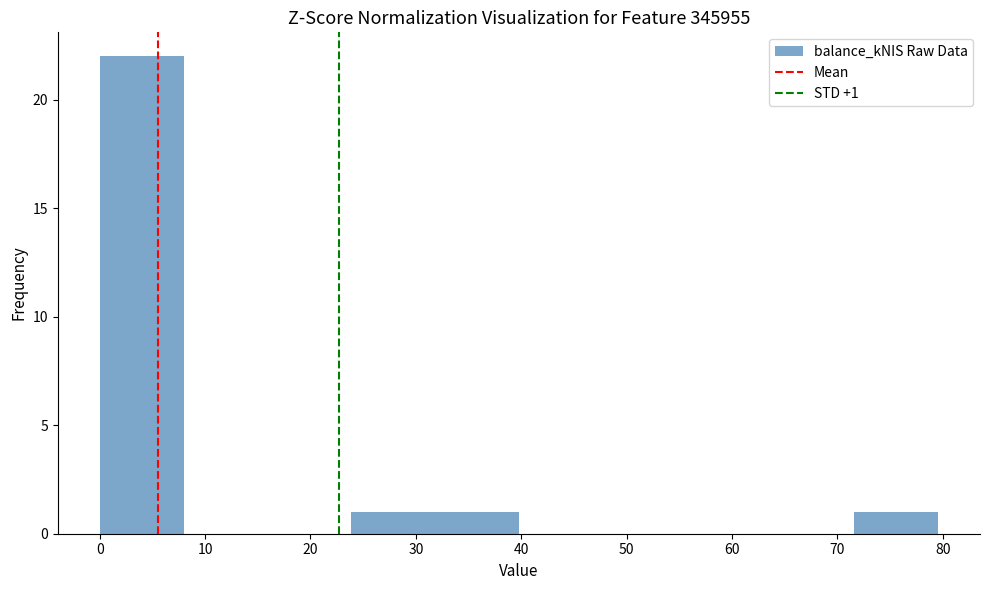

Over which range of the x-axis is the bar tallest?

0 to 8